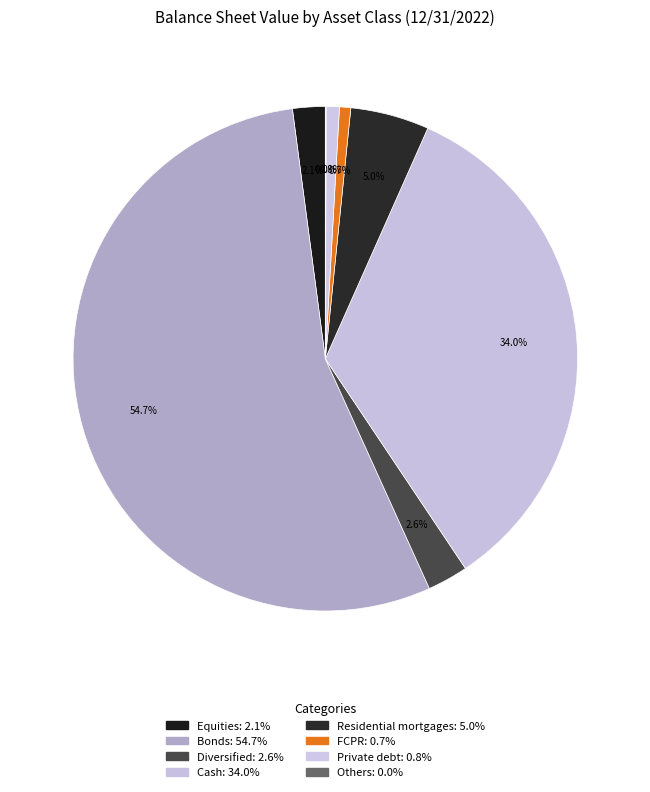

Is it true that Residential mortgages is 5% of the pie?

True